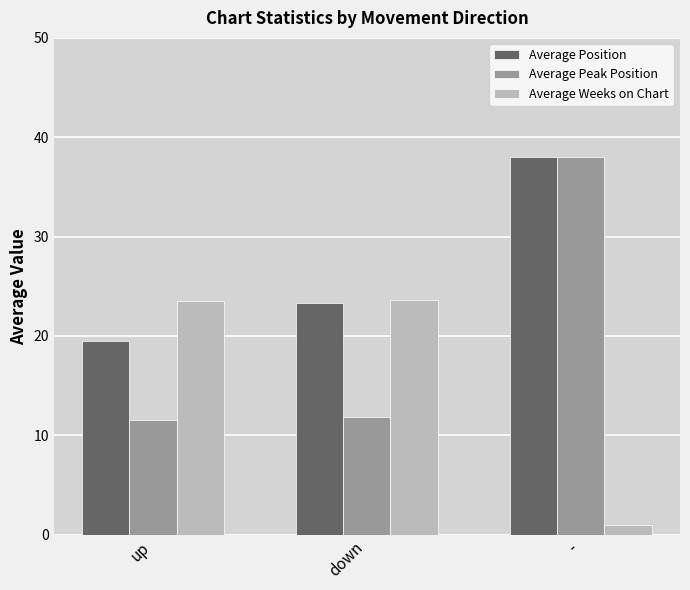

At which category is the sum across all series the highest?

-